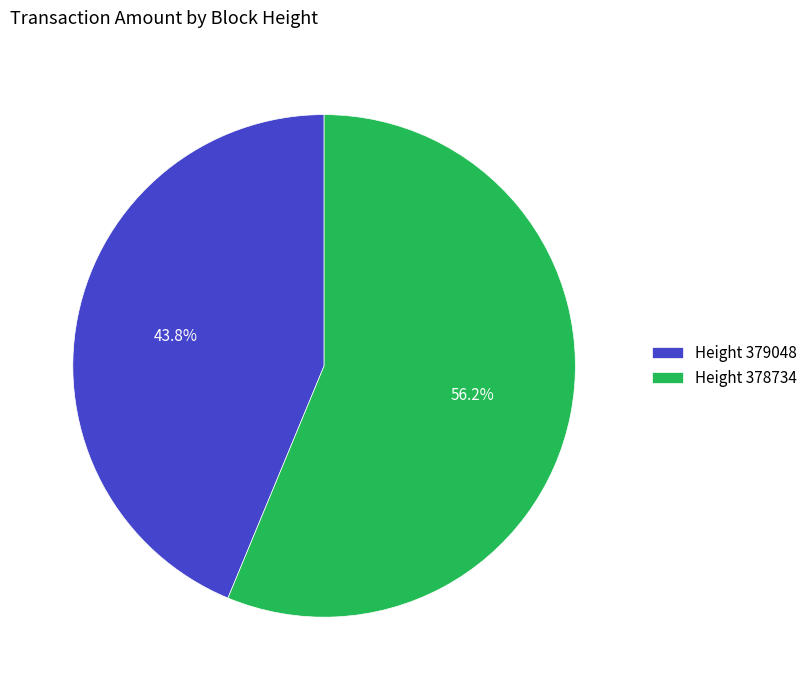

Rank the categories by value from highest to lowest.

Height 378734, Height 379048